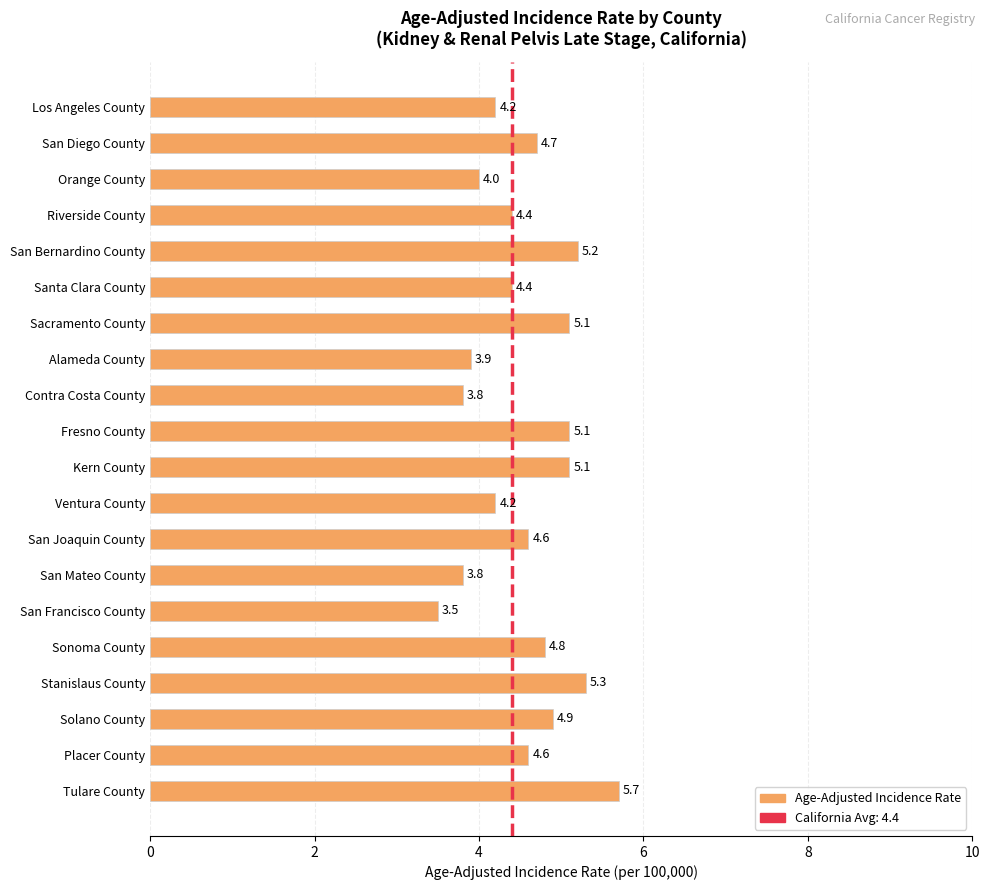

Reading top to bottom, what are all the values shown in this chart?

4.2	4.7	4.0	4.4	5.2	4.4	5.1	3.9	3.8	5.1	5.1	4.2	4.6	3.8	3.5	4.8	5.3	4.9	4.6	5.7